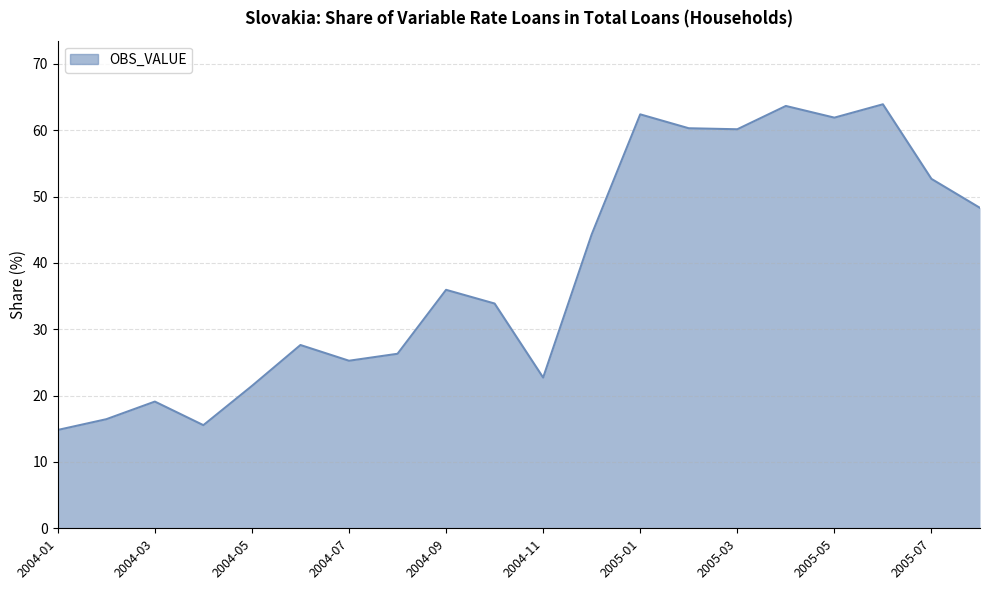

What is the maximum value shown in the chart?

63.9